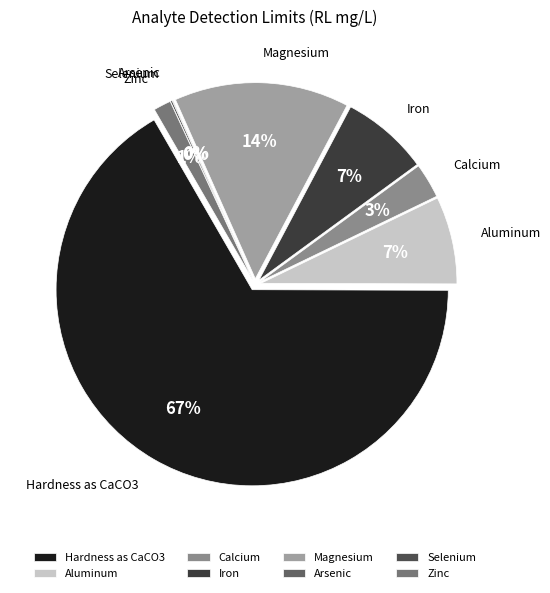

Do Hardness as CaCO3 and Arsenic together represent more than half of the pie?

Yes